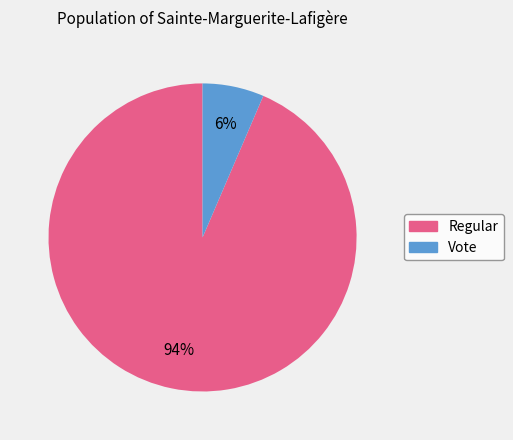

Combined, do Vote and Regular account for over 50%?

Yes